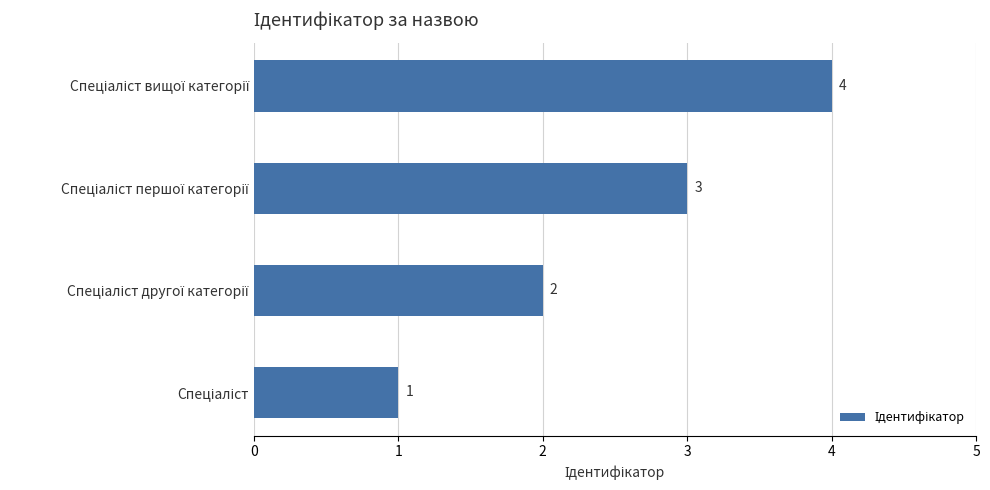

What is the sum of all values?

10